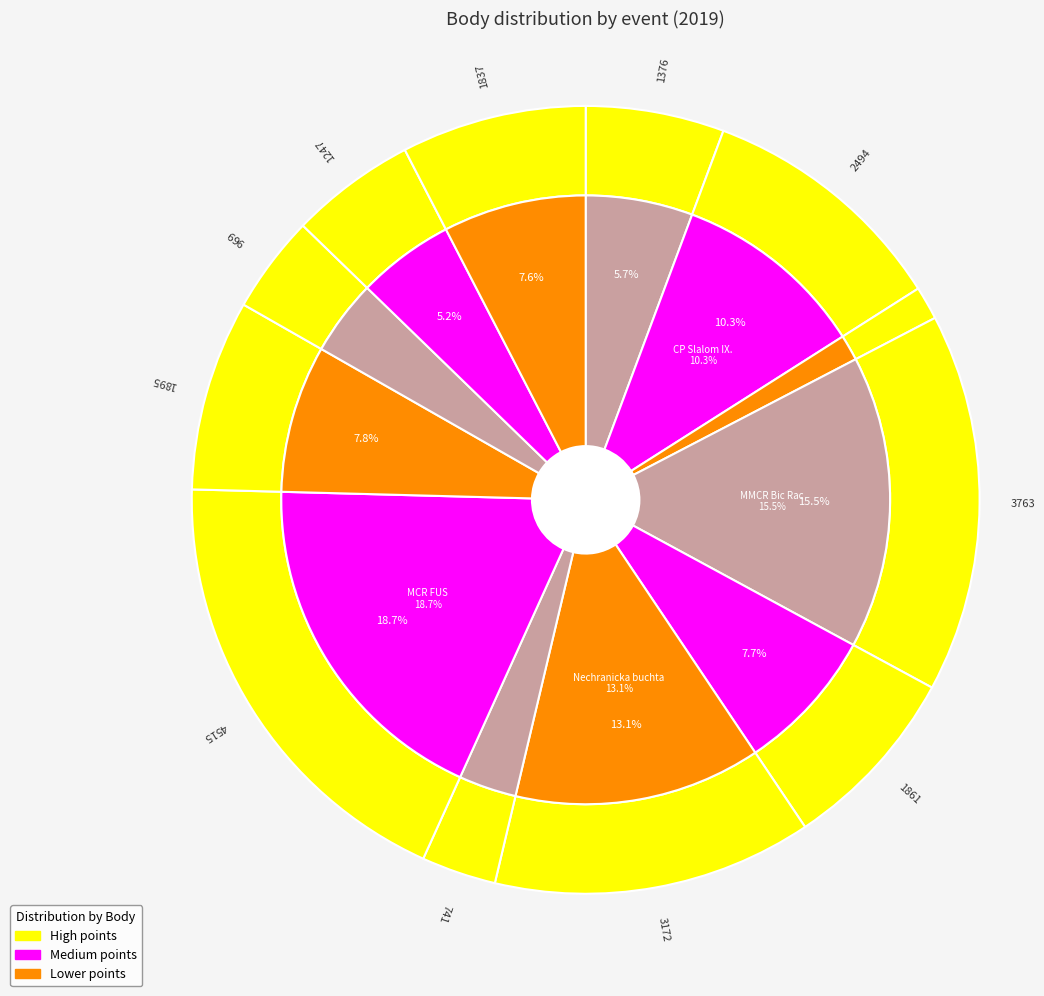

How many slices are in this pie chart?

12